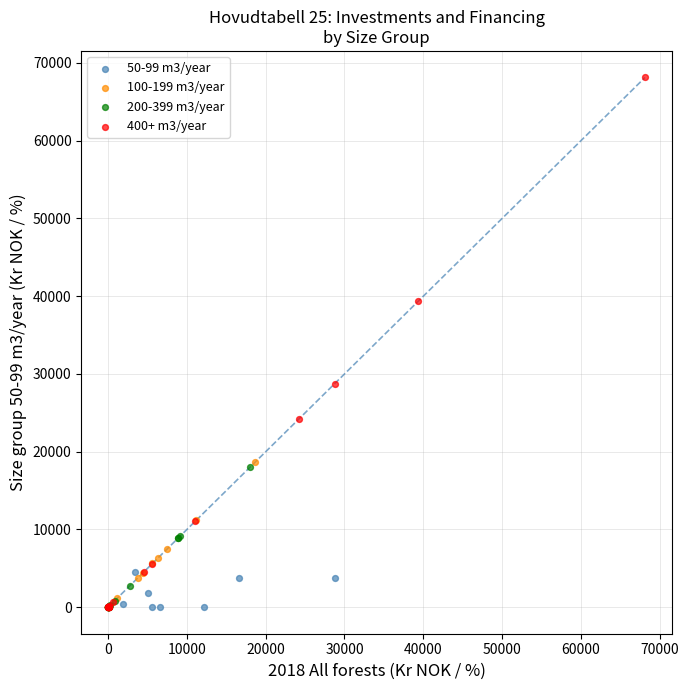

Which series has the largest Y range (max minus min)?

400+ m3/year